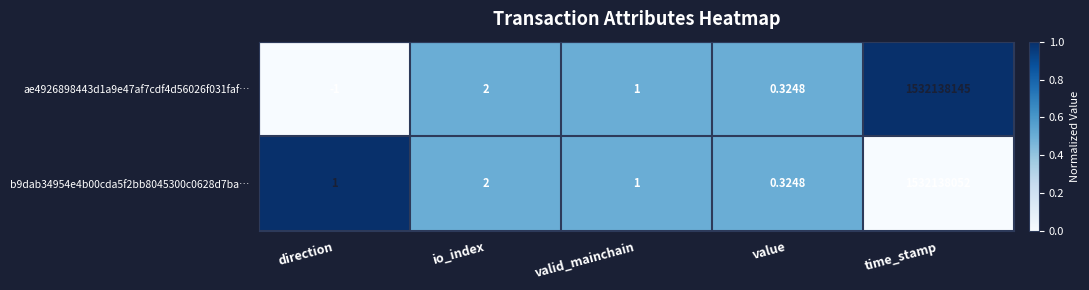

Rank the series at direction from highest to lowest value.

b9dab34954e4b00cda5f2bb8045300c0628d7ba…, ae4926898443d1a9e47af7cdf4d56026f031faf…